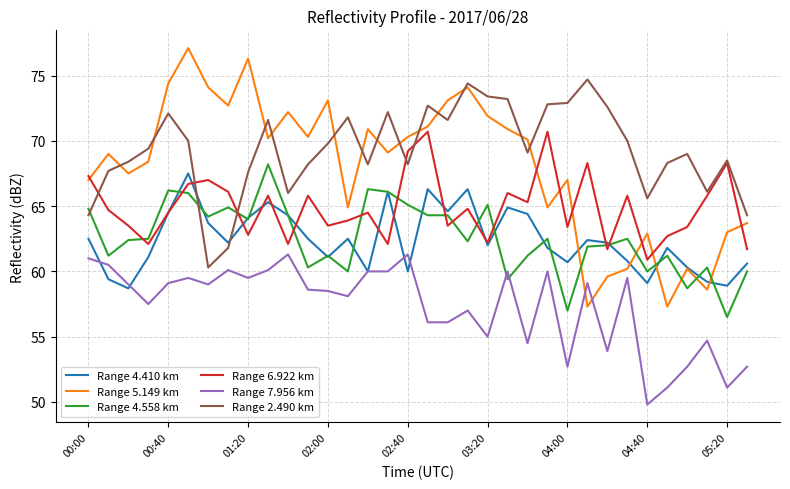

Which series has the largest total across all categories?

Range 2.490 km